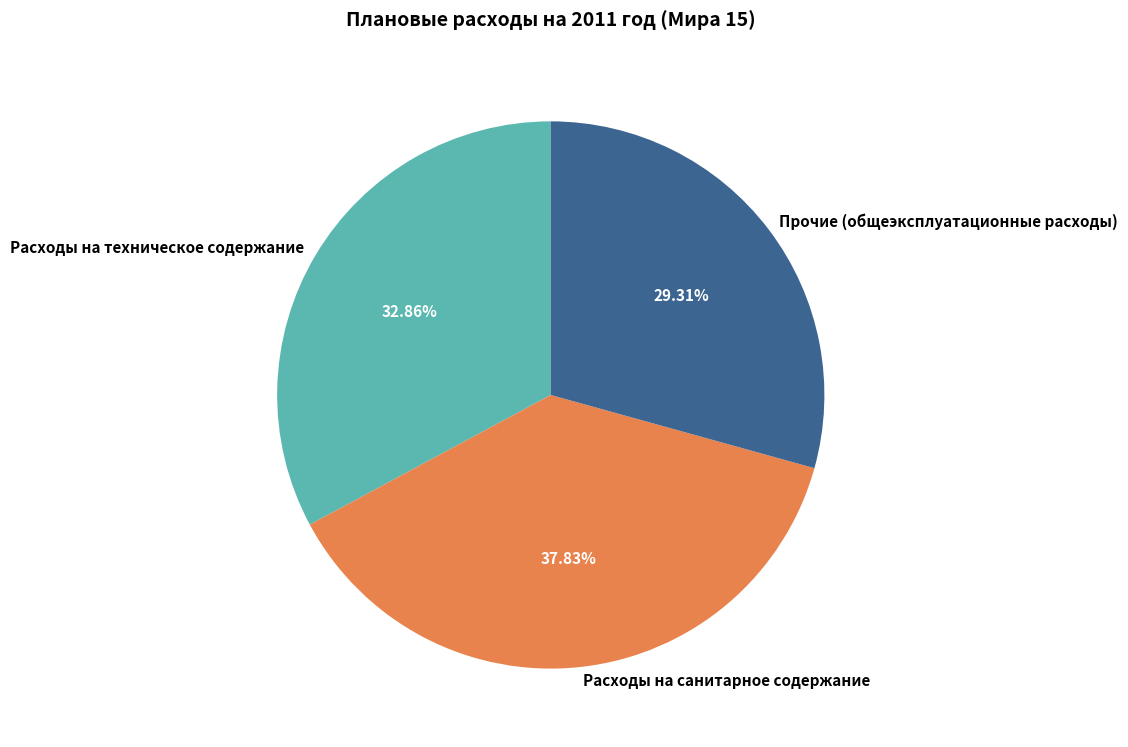

To the nearest percent, what is the difference between the Расходы на техническое содержание and Прочие (общеэксплуатационные расходы) slice percentages?

4%